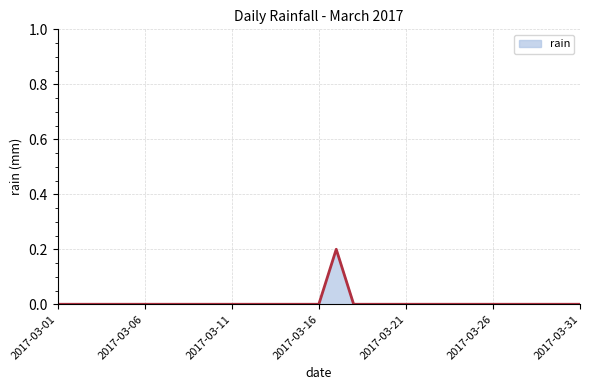

List the labels in order of value, smallest first.

2017-03-01, 2017-03-02, 2017-03-03, 2017-03-04, 2017-03-05, 2017-03-06, 2017-03-07, 2017-03-08, 2017-03-09, 2017-03-10, 2017-03-11, 2017-03-12, 2017-03-13, 2017-03-14, 2017-03-15, 2017-03-16, 2017-03-18, 2017-03-19, 2017-03-20, 2017-03-21, 2017-03-22, 2017-03-23, 2017-03-24, 2017-03-25, 2017-03-26, 2017-03-27, 2017-03-28, 2017-03-29, 2017-03-30, 2017-03-31, 2017-03-17